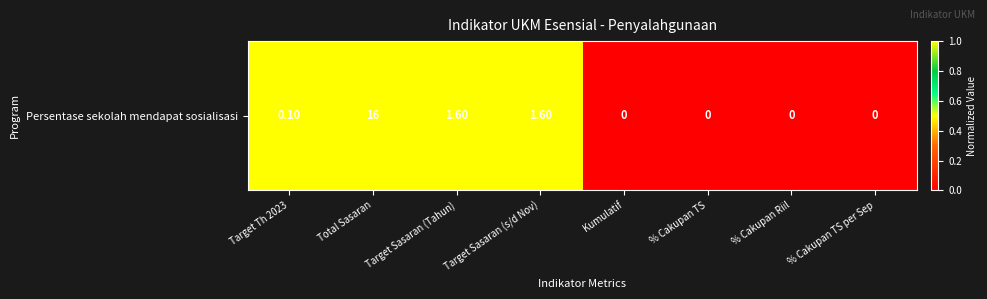

How many data points are less than 1?

4